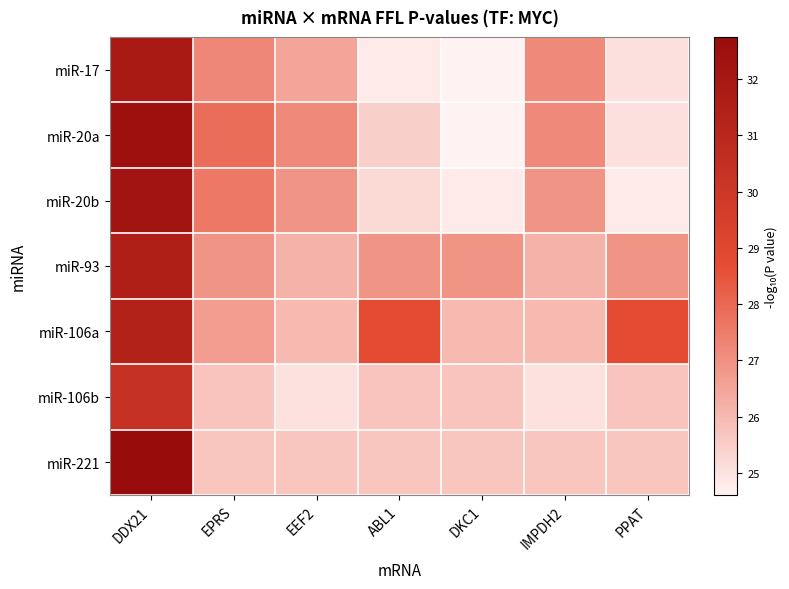

How many data points does each series have?

7